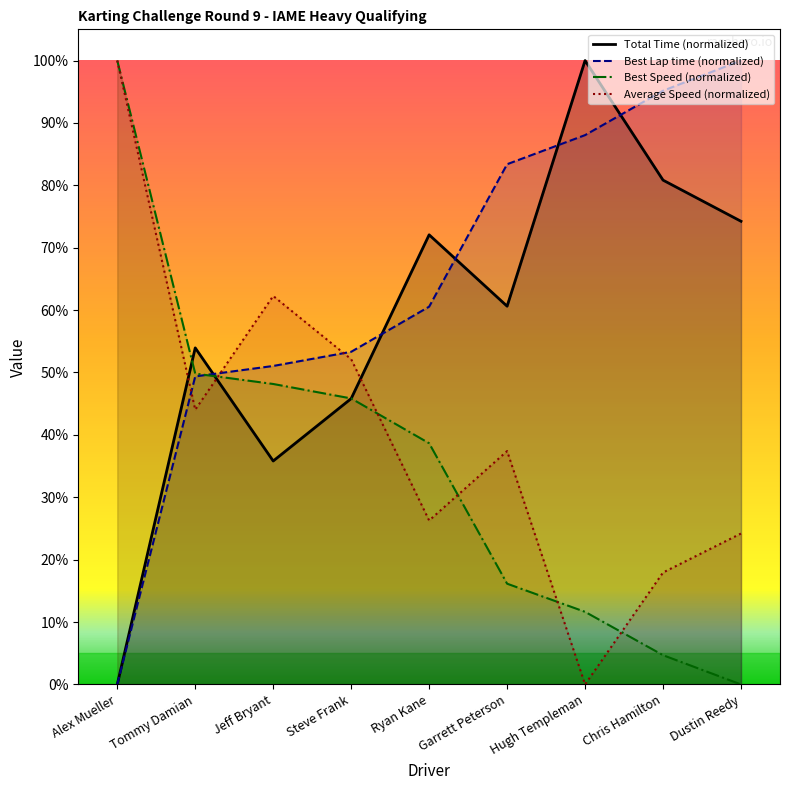

What is the value of the Total Time point at the 9th from the left?

74.2